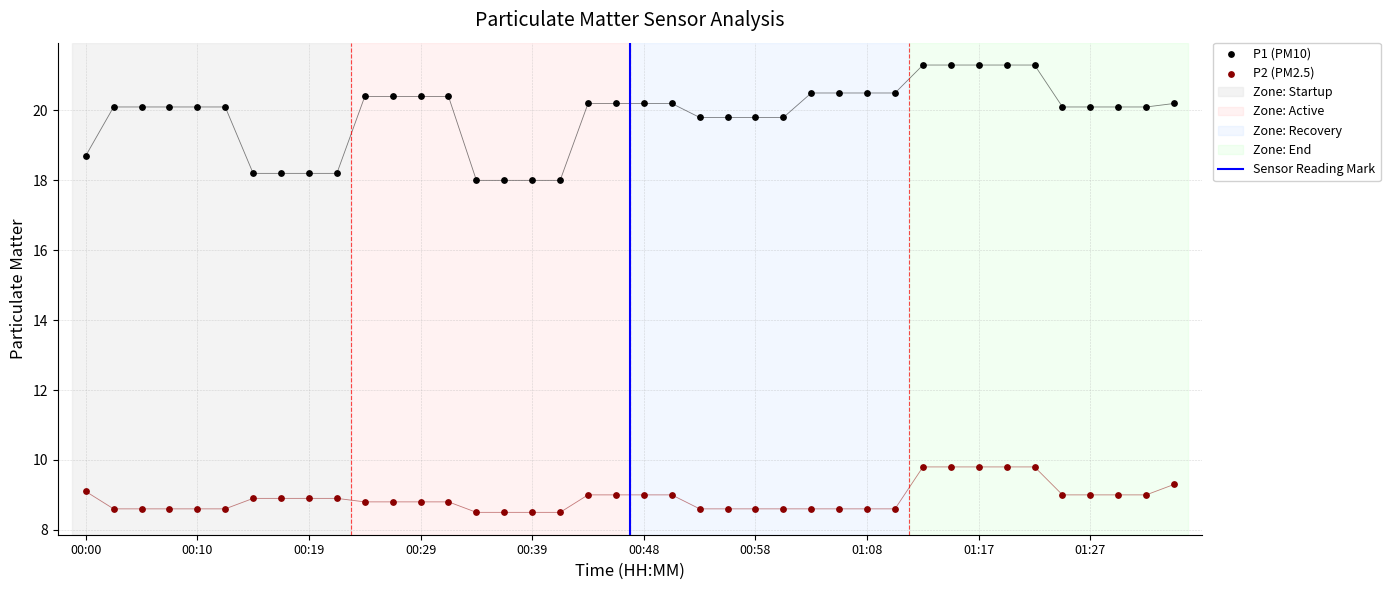

What are all the series names shown in the legend?

P1, P2